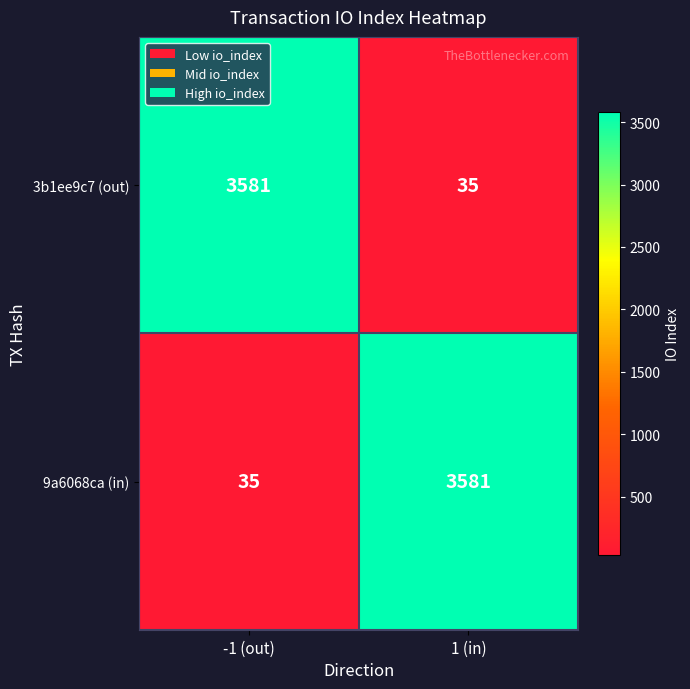

At how many categories does at least one series exceed 405?

2